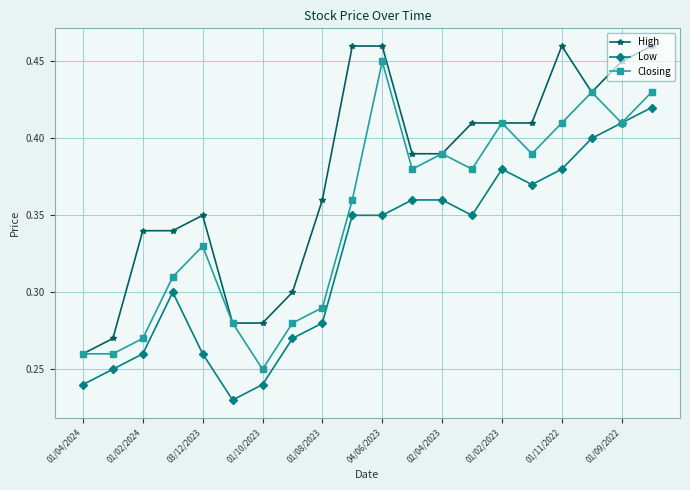

True or false: Low and High cross at least once.

False